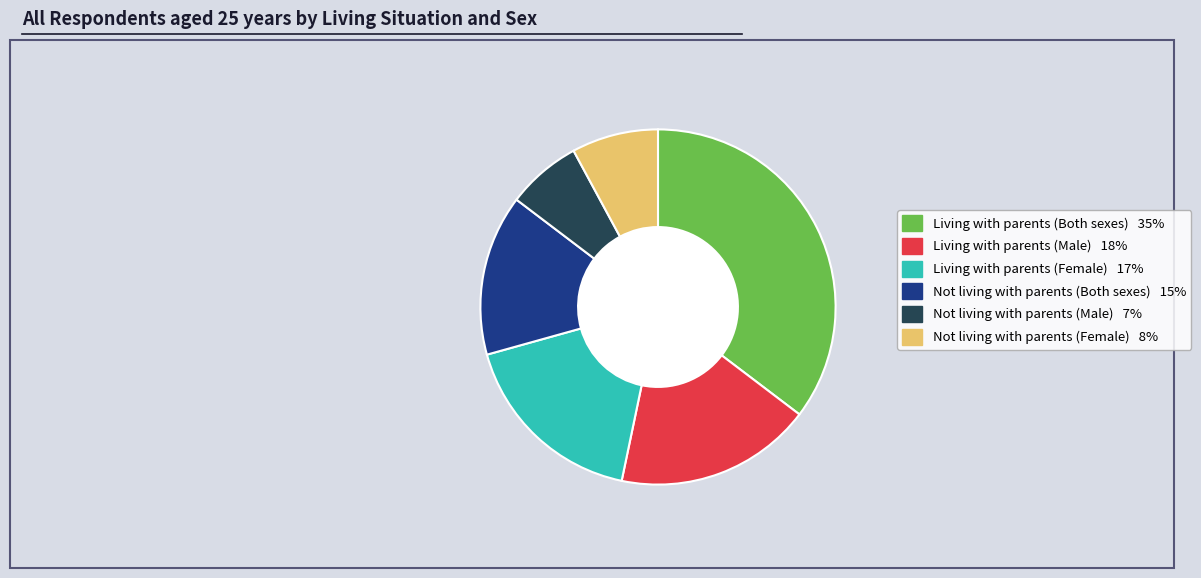

Approximately how many times larger is the value at Living with parents (Male) compared to Living with parents (Both sexes)?

0.5